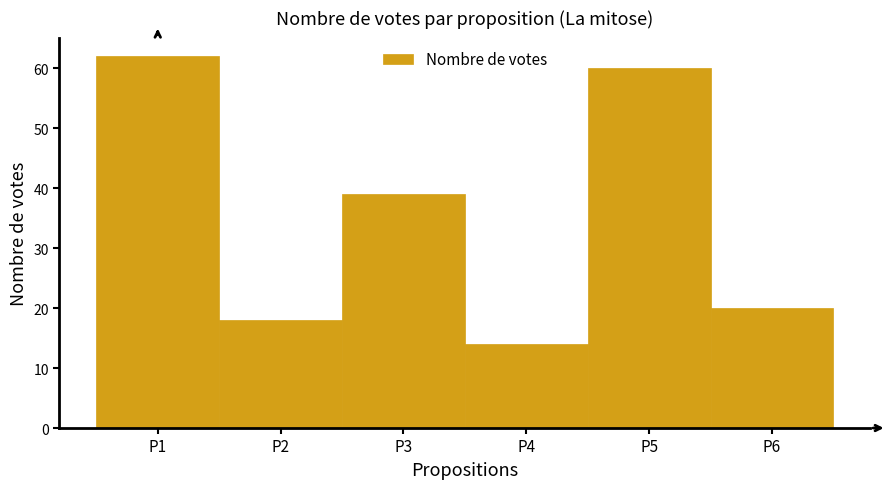

Reading right to left, transcribe all the data shown in this chart.

P6=20	P5=60	P4=14	P3=39	P2=18	P1=62